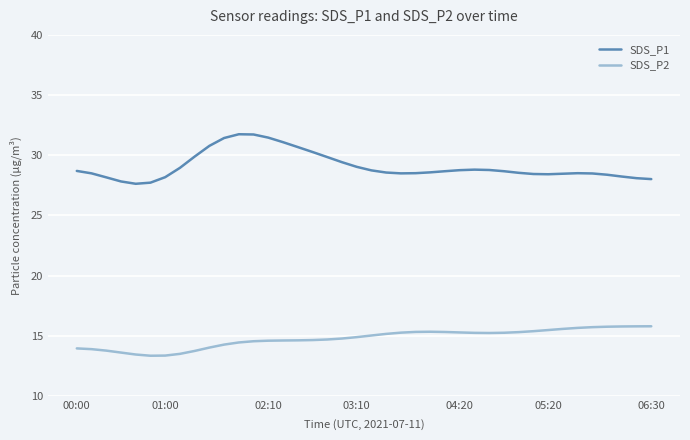

What are all the series names shown in the legend?

SDS_P1, SDS_P2